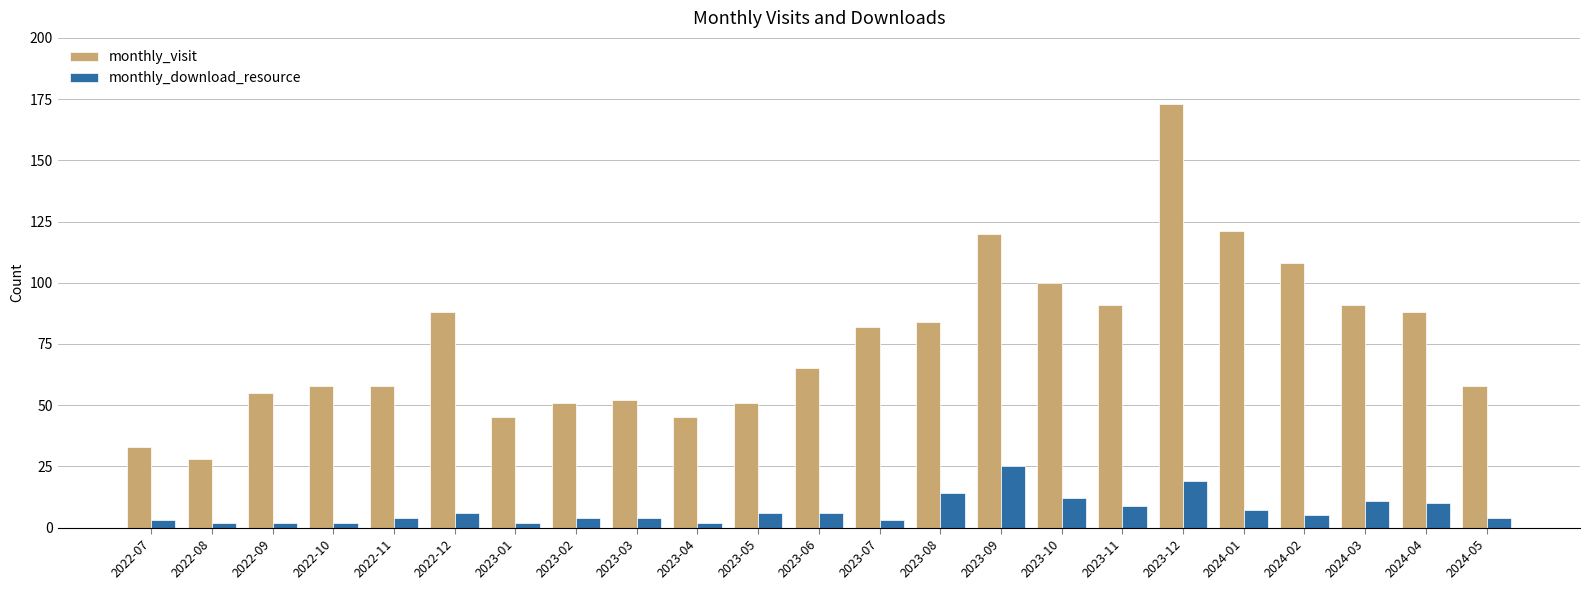

How many series are shown in this chart?

2